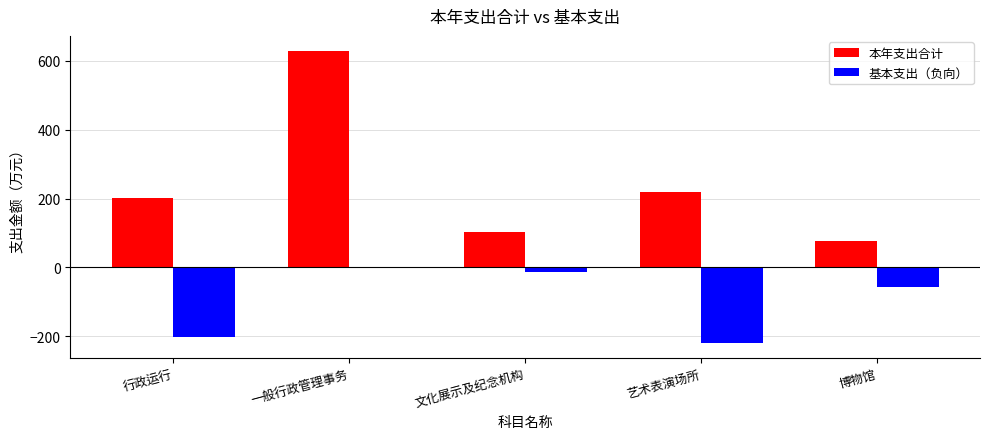

The value of 基本支出（负向） at 艺术表演场所 is -336.3. True or false?

False